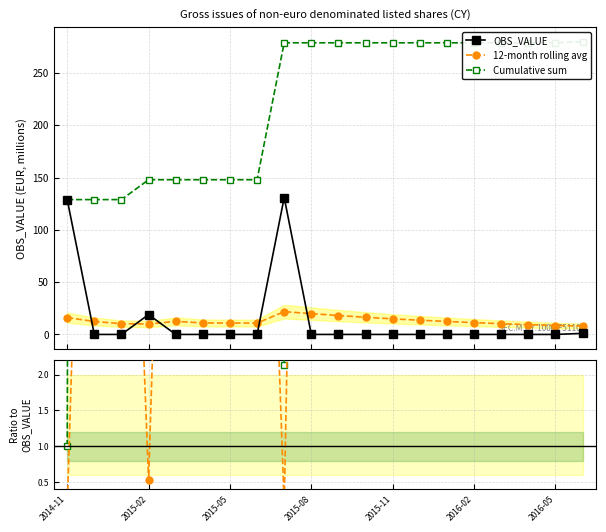

Which series has the widest spread of values?

Cumulative / OBS_VALUE